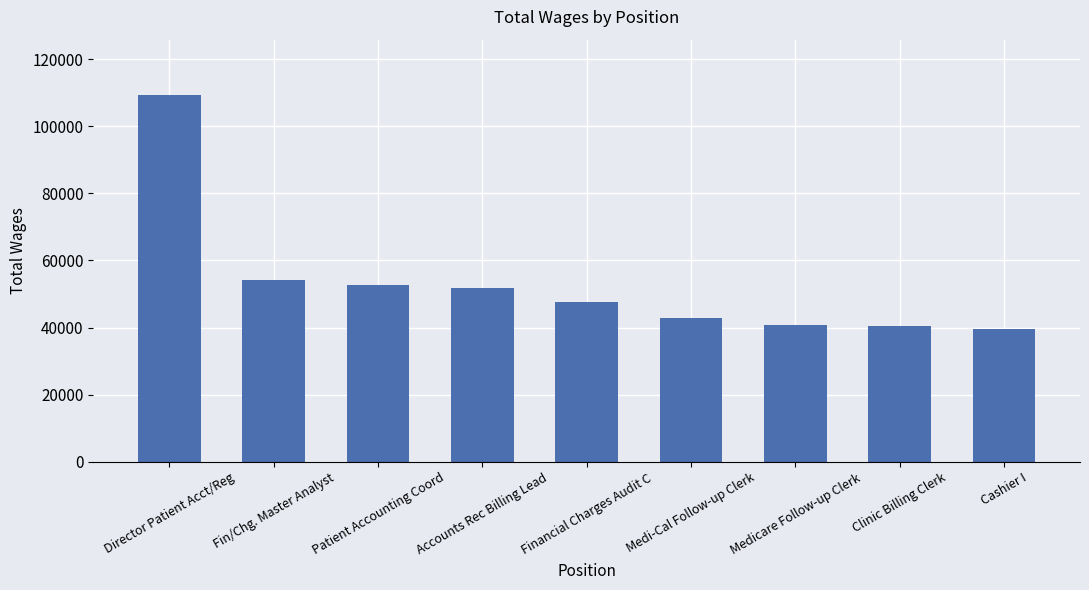

True or false: the data shows 67561 at Cashier I.

False